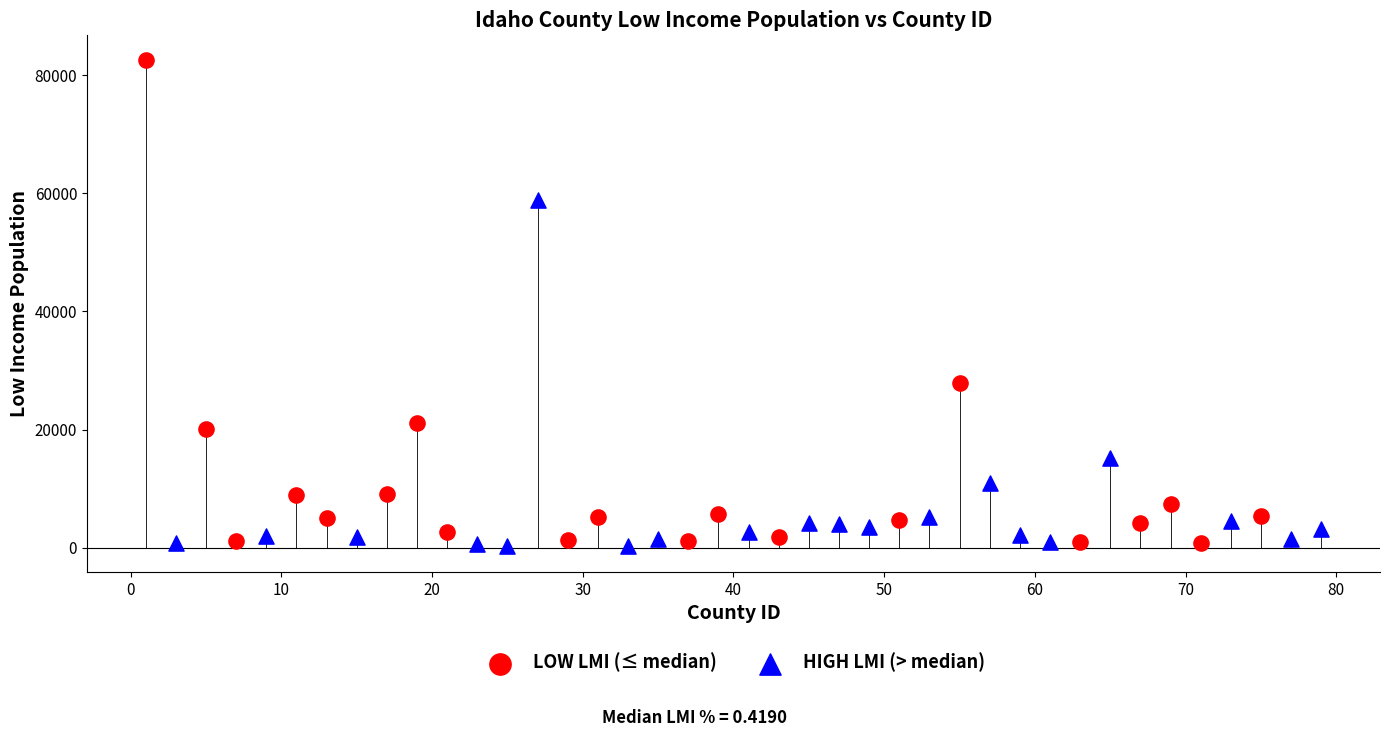

Which series contains the highest Y value?

LOW LMI (≤ median)